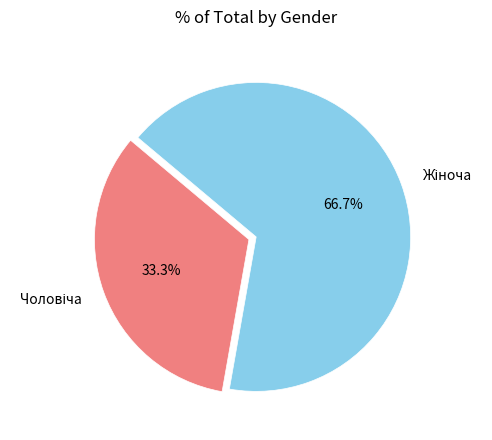

Is there a majority slice in this chart?

Yes